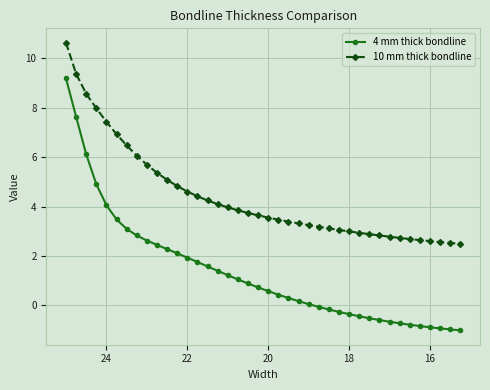

List the series in order of their peak value, lowest first.

4 mm thick bondline, 10 mm thick bondline